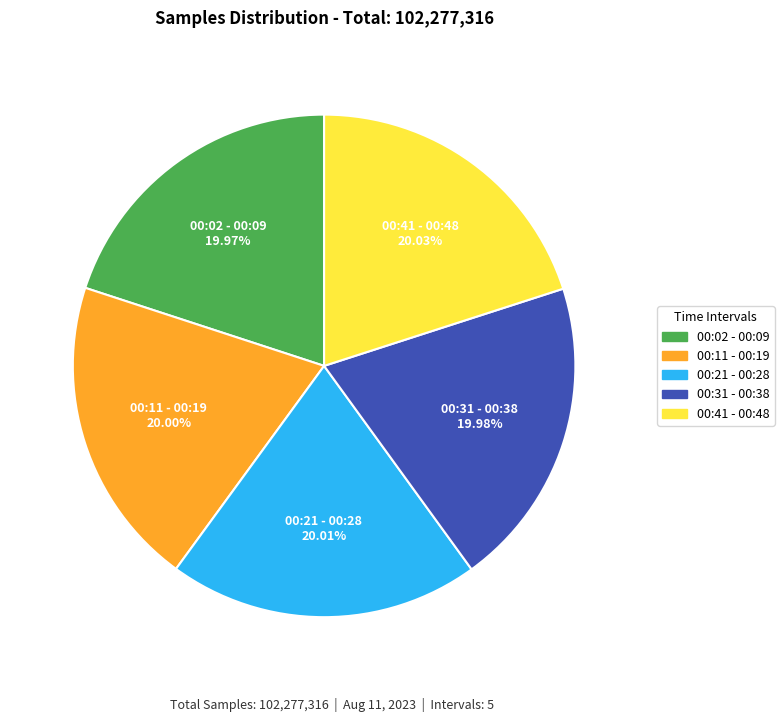

Is there a majority slice in this chart?

No